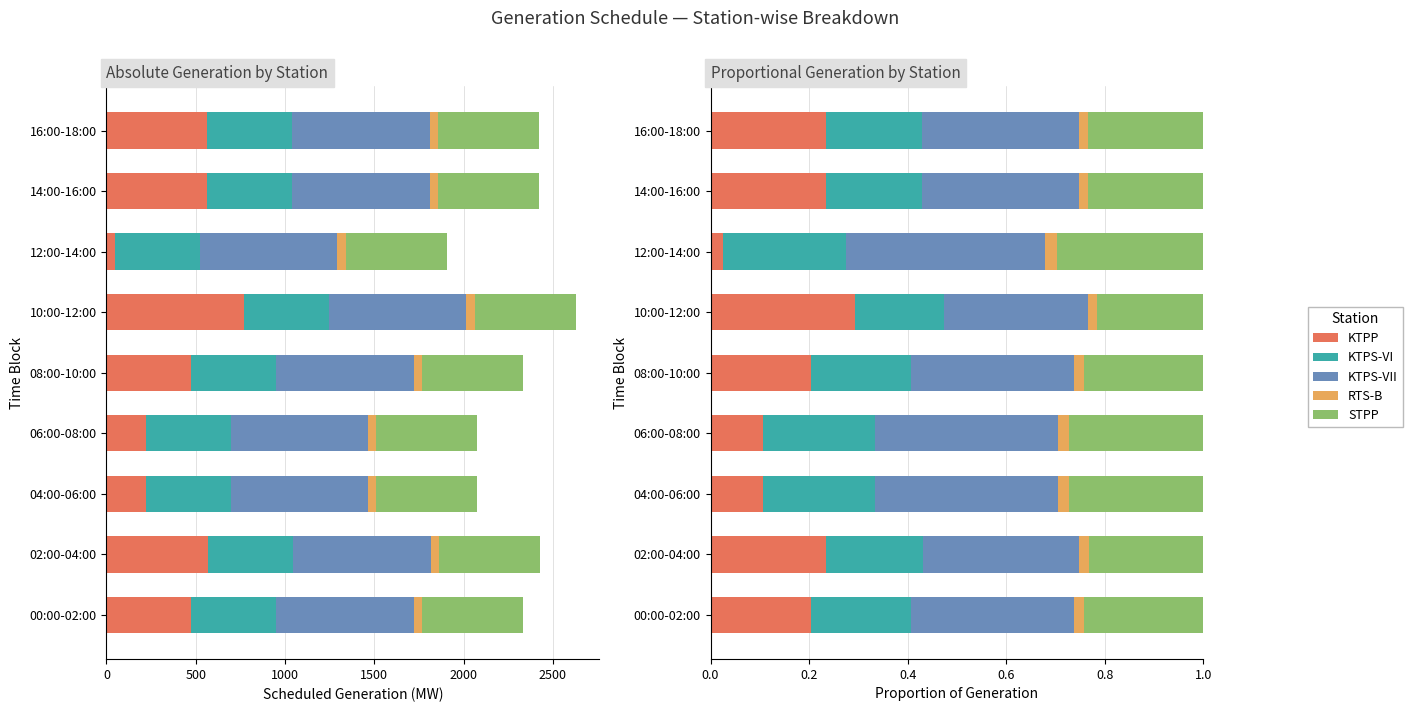

True or false: KTPS-VI has a value of 0.2 at 06:00-08:00.

True